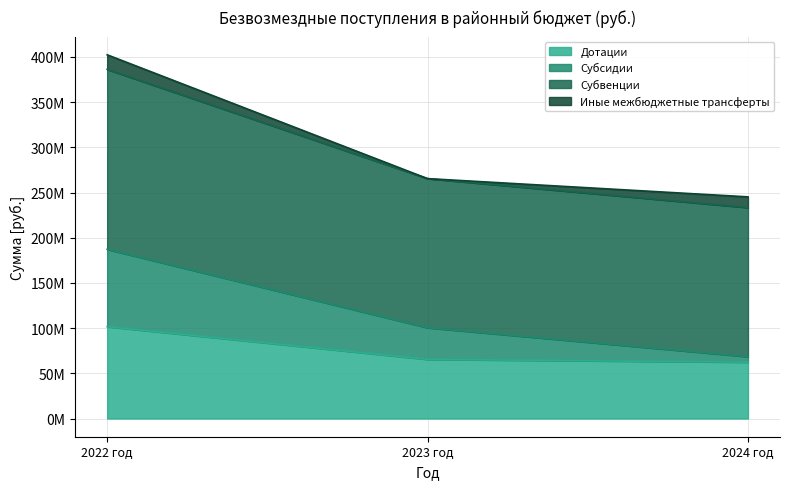

Does the chart have visible grid lines?

Yes